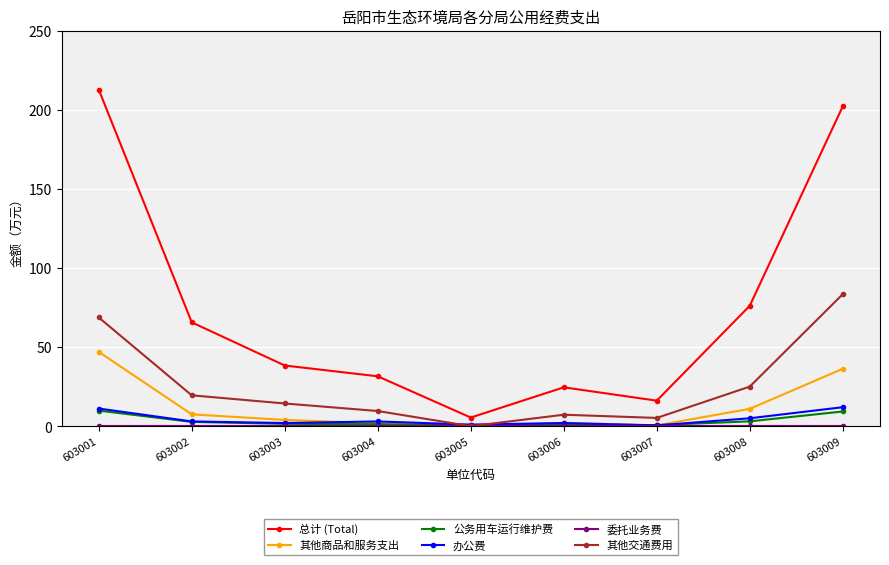

True or false: 总计 (Total) and 其他交通费用 intersect in this chart.

False